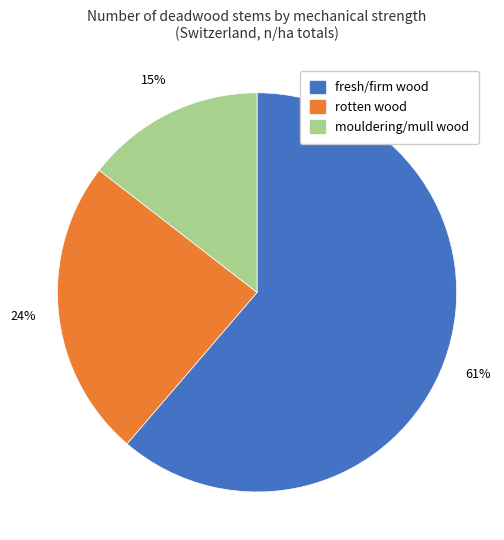

How many slices are in this pie chart?

3